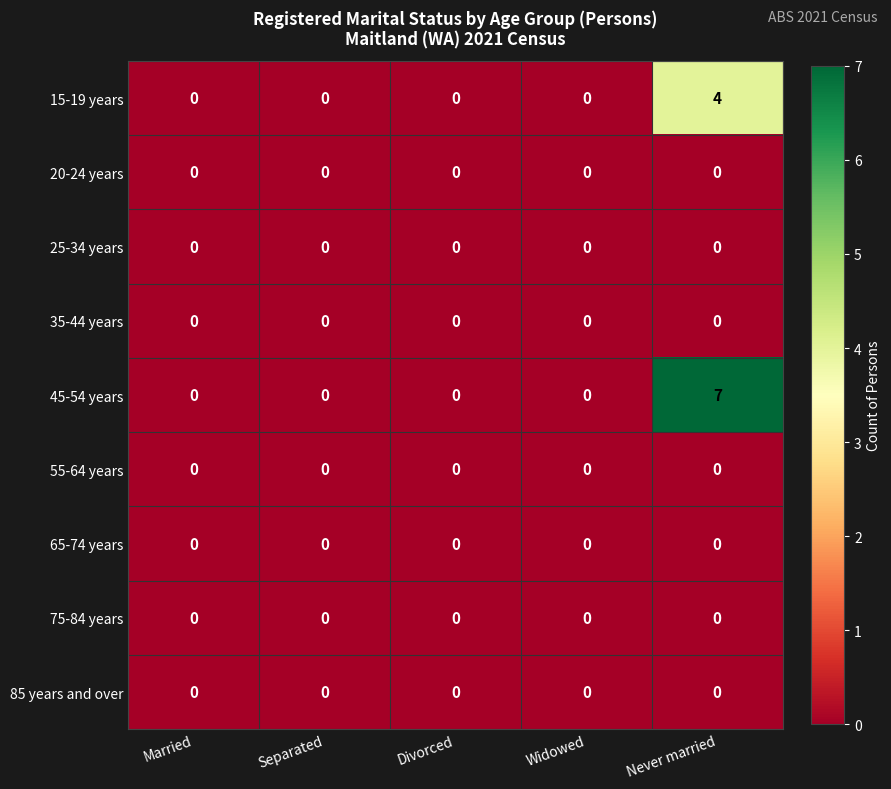

What is the difference between the highest and lowest values at Never married?

7